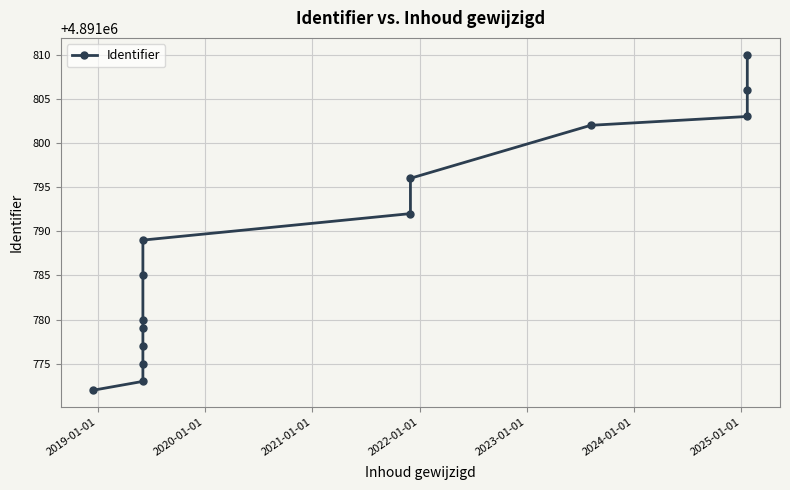

Does the chart display data point markers on the line(s)?

Yes